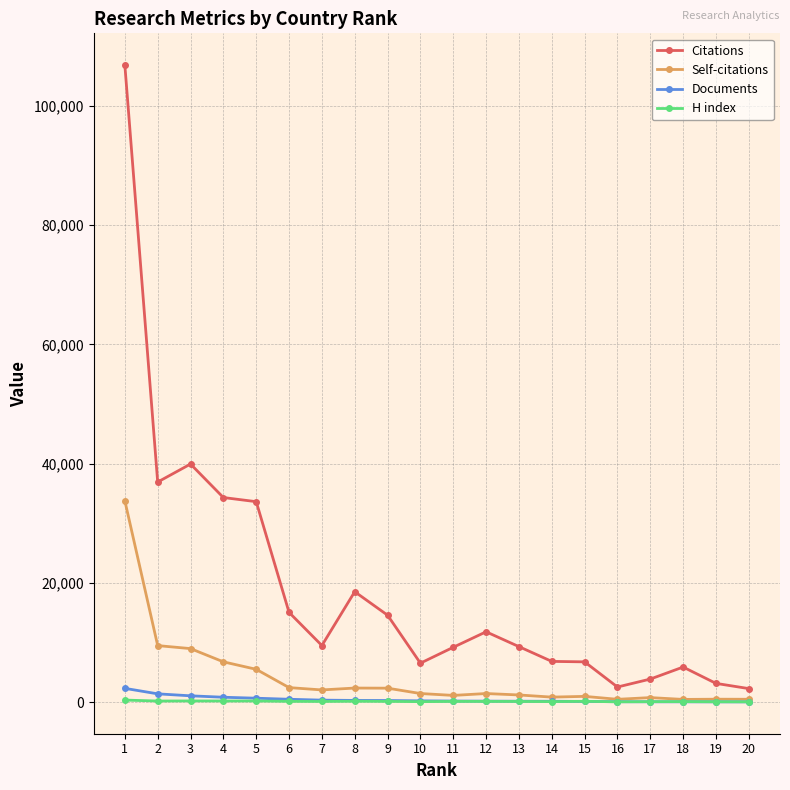

How many categories are shown in the chart?

20